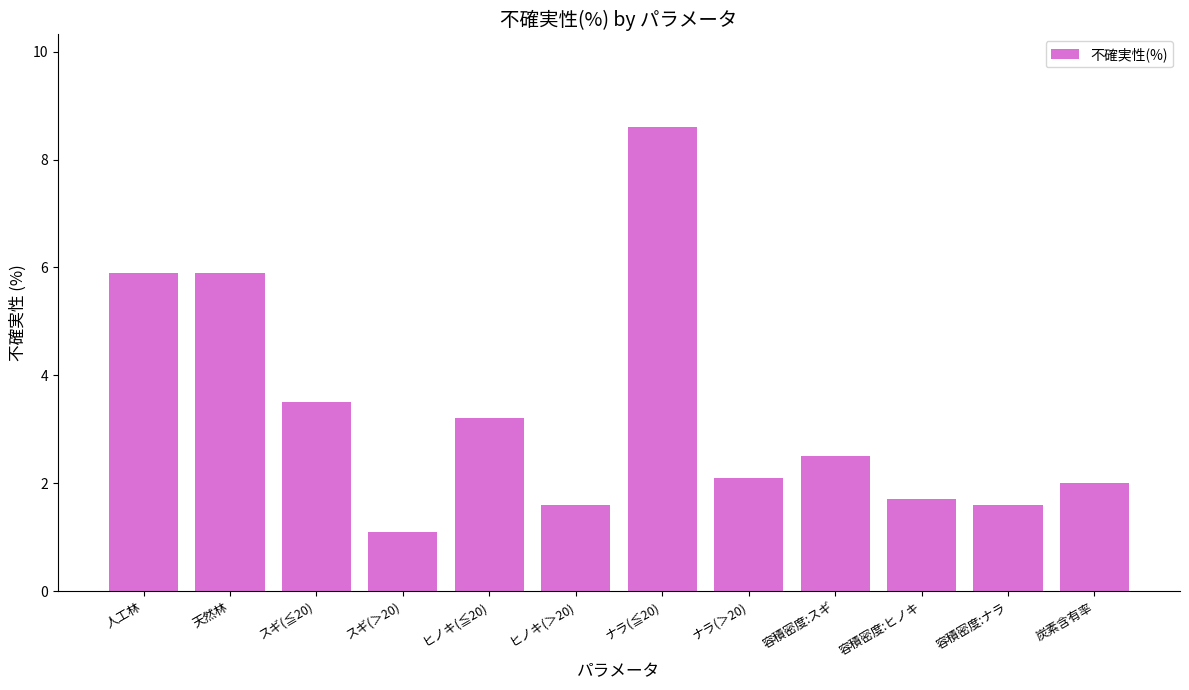

Where is the data nearest to the value 4?

スギ(≦20)